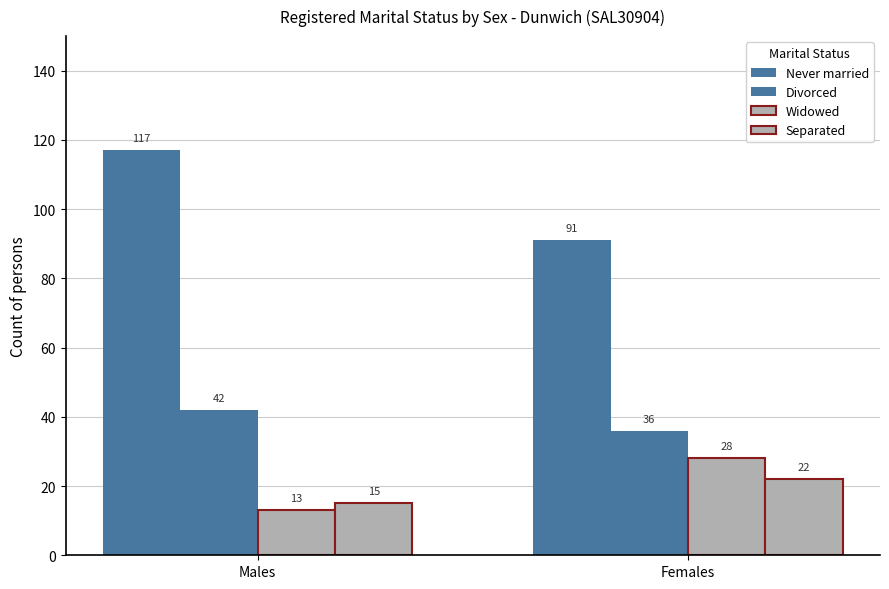

How many values in the Widowed series are below 28?

1